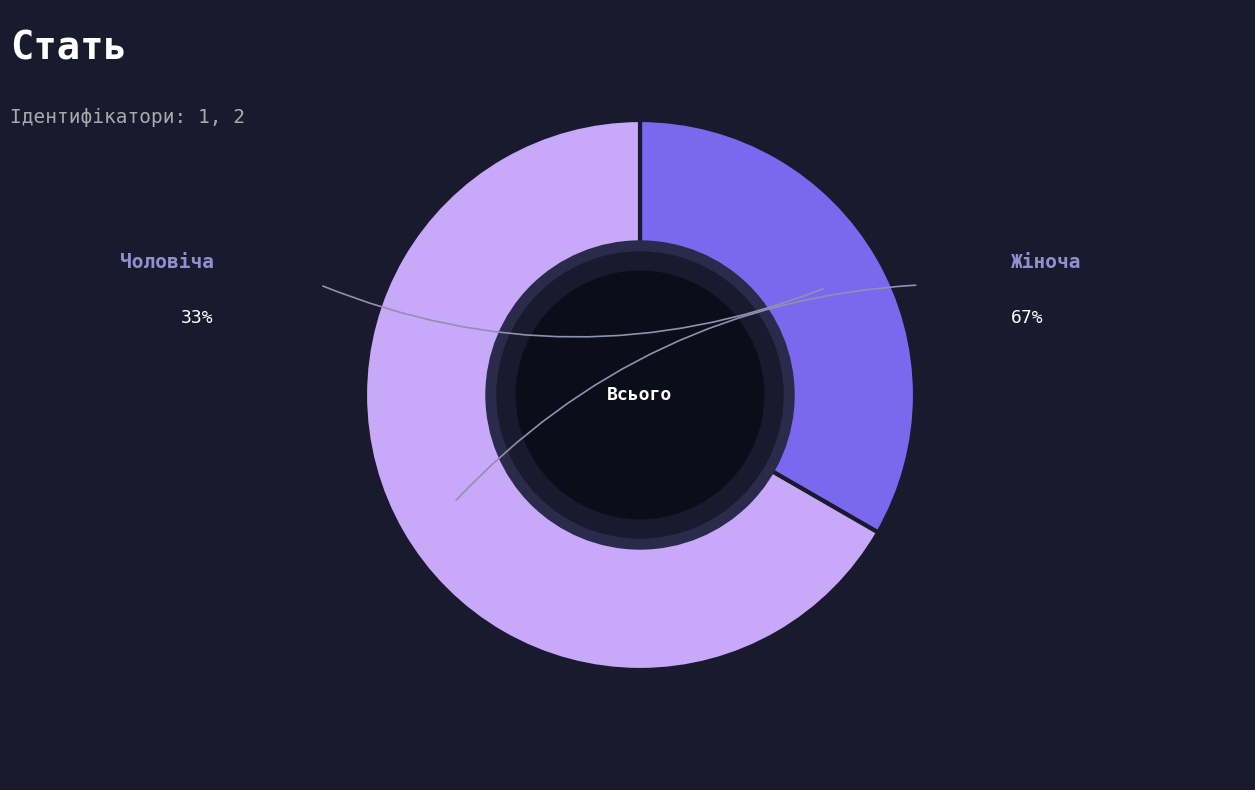

Which slice is the largest?

Жіноча